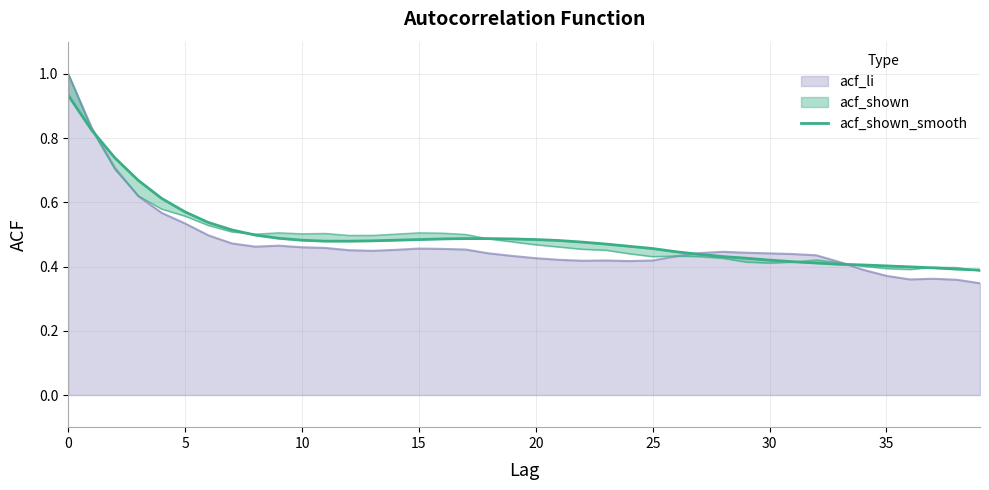

Where is the data nearest to the value 0?

39